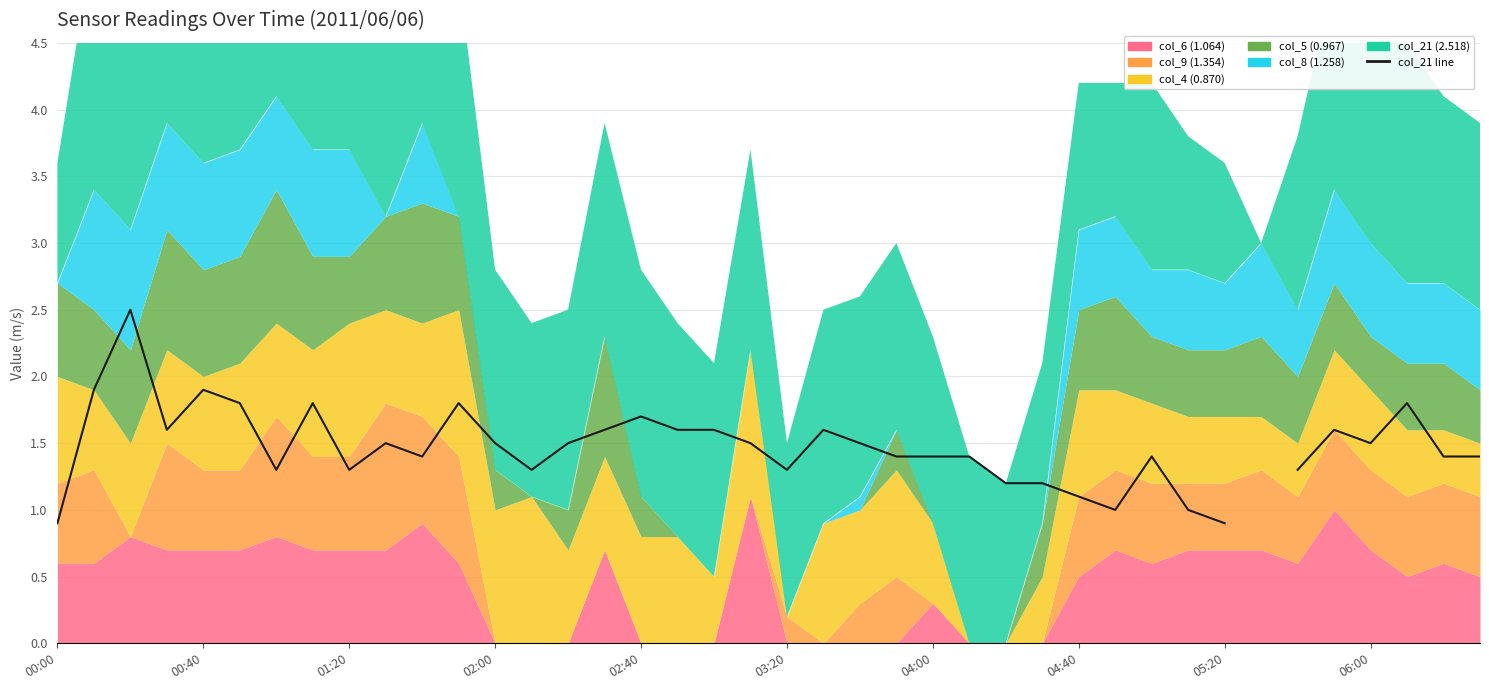

How many lines are shown in the chart?

1